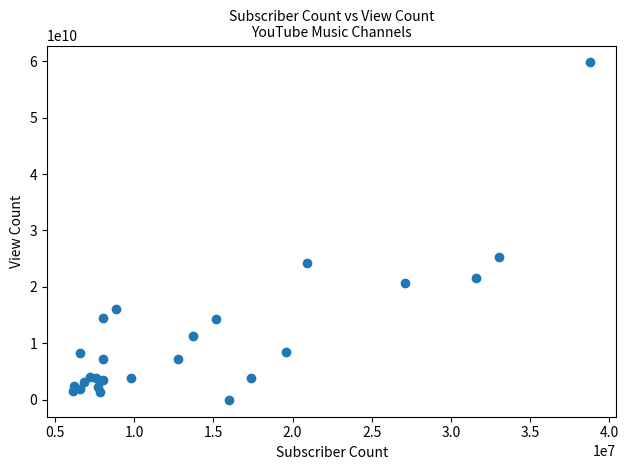

What is the range of X values (max minus min)?

32660000